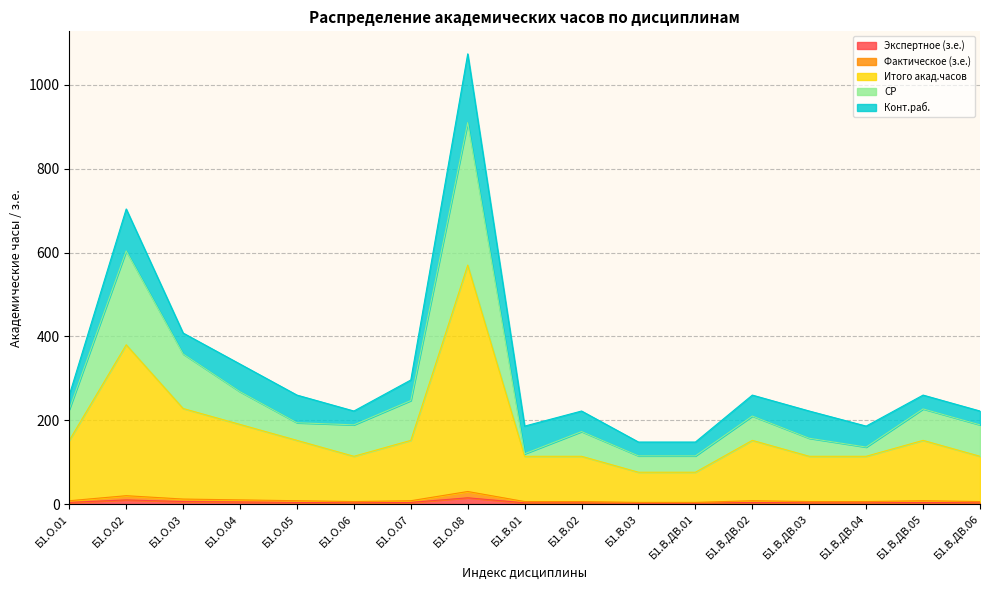

The Экспертное (з.е.) series shows 4 at Б1.О.06. True or false?

False